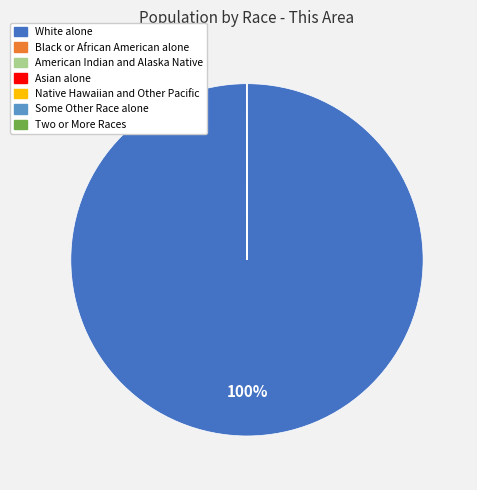

Does any single category account for the majority?

Yes